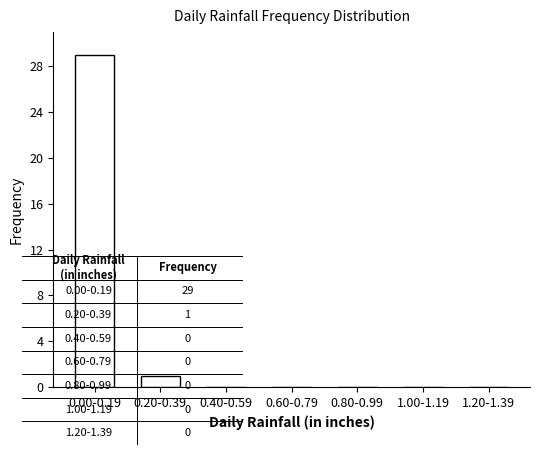

Reading left to right, transcribe all the data shown in this chart.

0.00-0.19=29	0.20-0.39=1	0.40-0.59=0	0.60-0.79=0	0.80-0.99=0	1.00-1.19=0	1.20-1.39=0